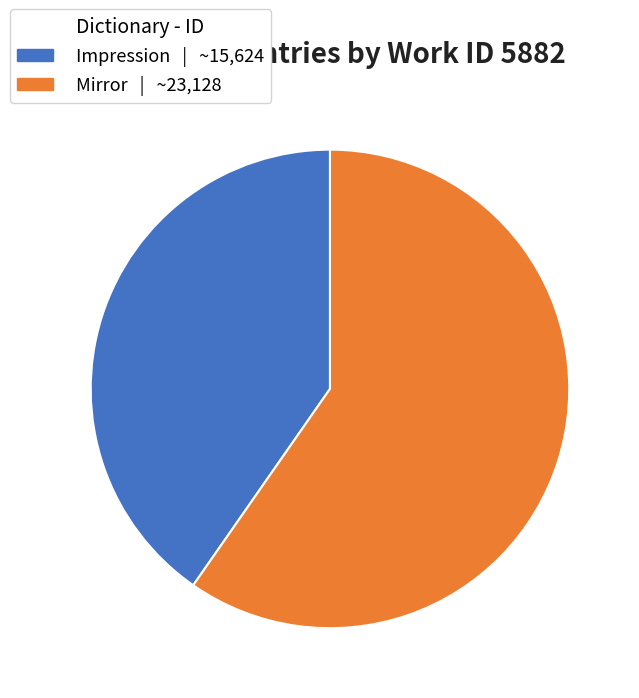

What is the smallest slice in the pie chart?

Impression